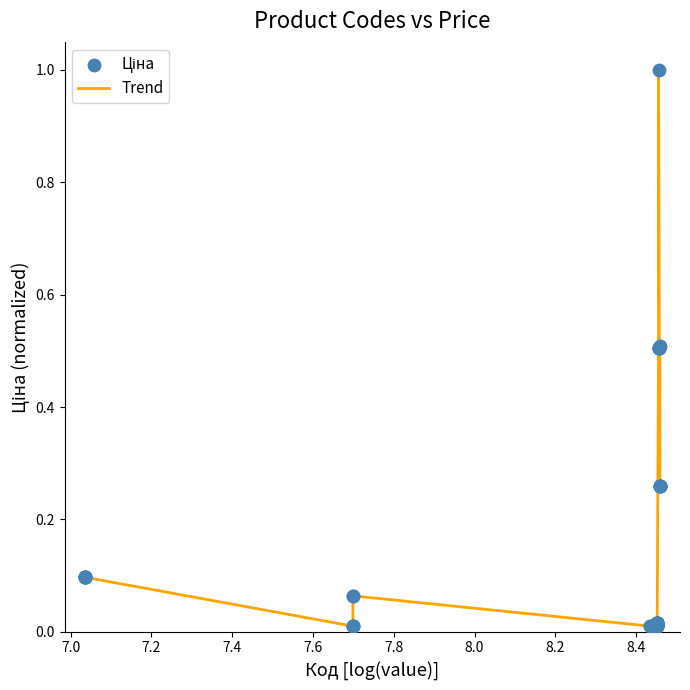

What is the difference between the maximum and minimum values?

1.0